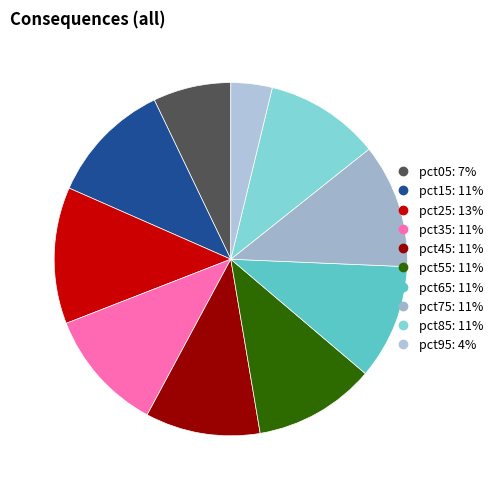

To the nearest percent, what is the combined percentage of pct45 and pct65?

21%